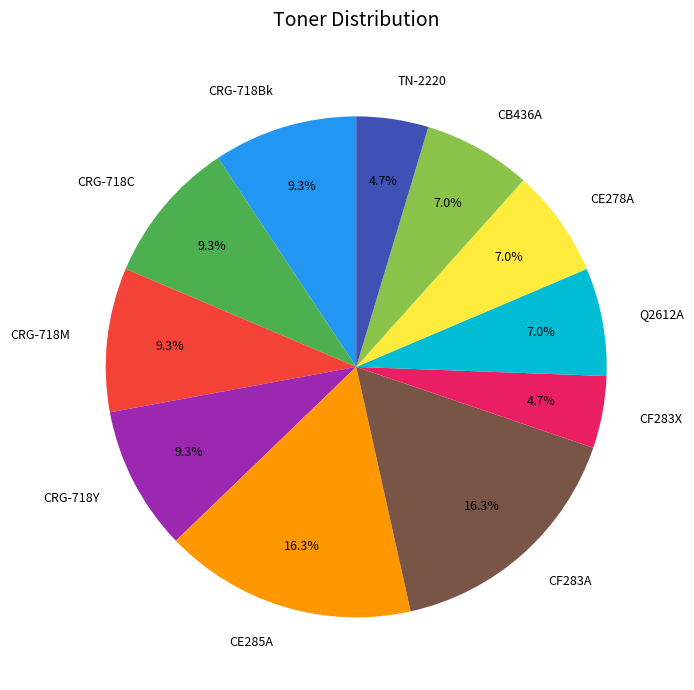

To the nearest percent, what percentage of the pie is CRG-718Y?

9%